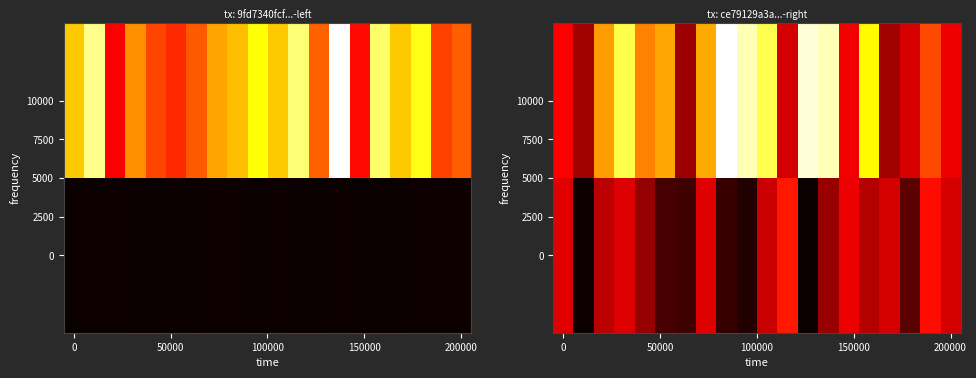

At which category is the sum across all series the highest?

13